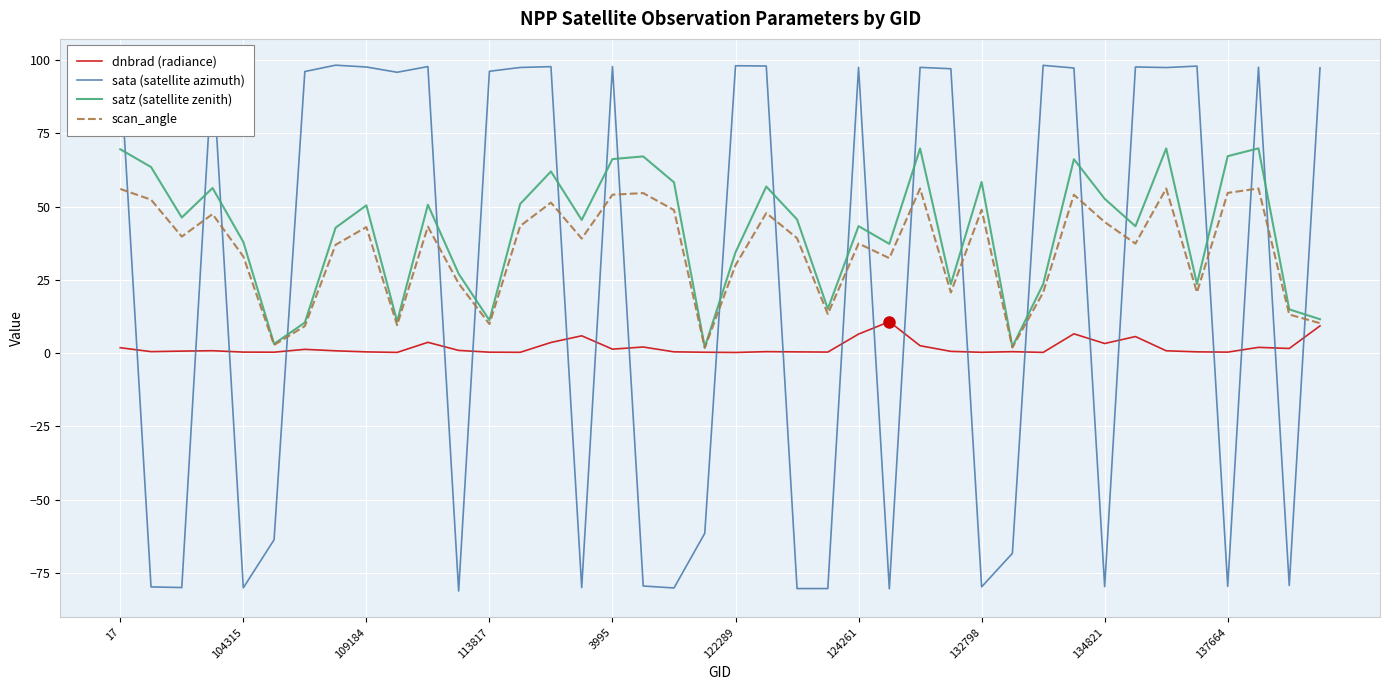

Rank the series by their average value, from highest to lowest.

satz (satellite zenith), scan_angle, sata (satellite azimuth), dnbrad (radiance)